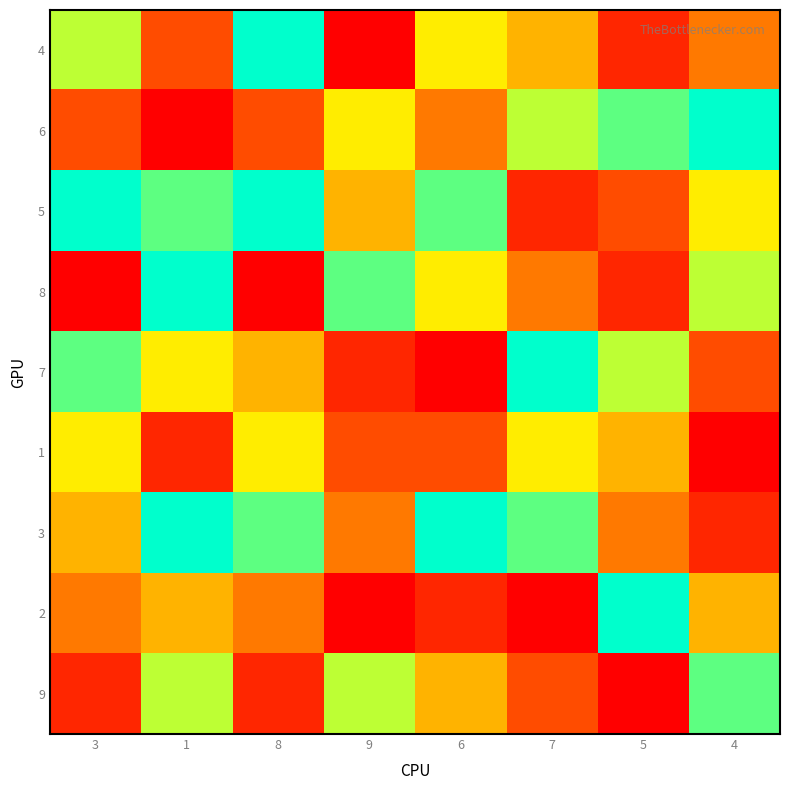

Reading left to right, transcribe all the data shown in this chart.

4: 3=7	1=3	8=9	9=1	6=6	7=5	5=2	4=4
6: 3=3	1=1	8=3	9=6	6=4	7=7	5=8	4=9
5: 3=9	1=8	8=9	9=5	6=8	7=2	5=3	4=6
8: 3=1	1=9	8=1	9=8	6=6	7=4	5=2	4=7
7: 3=8	1=6	8=5	9=2	6=1	7=9	5=7	4=3
1: 3=6	1=2	8=6	9=3	6=3	7=6	5=5	4=1
3: 3=5	1=9	8=8	9=4	6=9	7=8	5=4	4=2
2: 3=4	1=5	8=4	9=1	6=2	7=1	5=9	4=5
9: 3=2	1=7	8=2	9=7	6=5	7=3	5=1	4=8